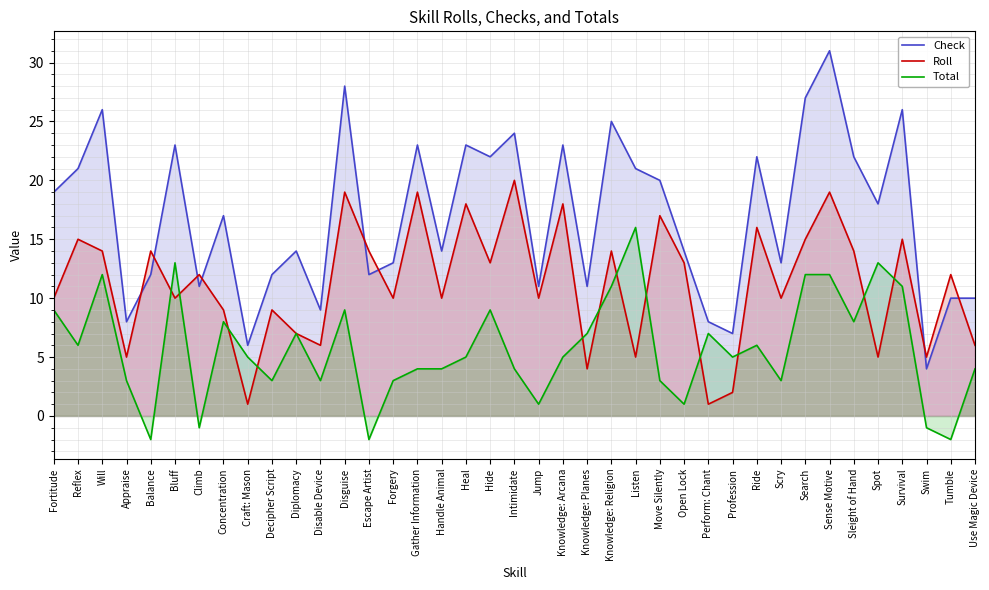

At which label is Roll closest to 10?

Fortitude